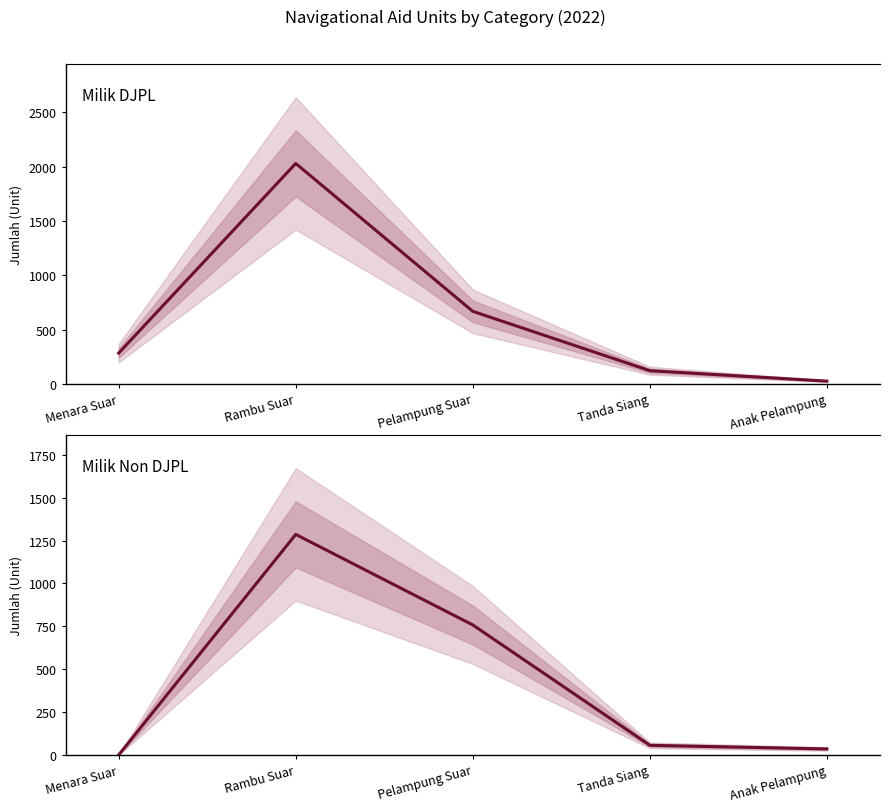

What is the value of the Milik Non DJPL point at the 2nd from the left?

1286